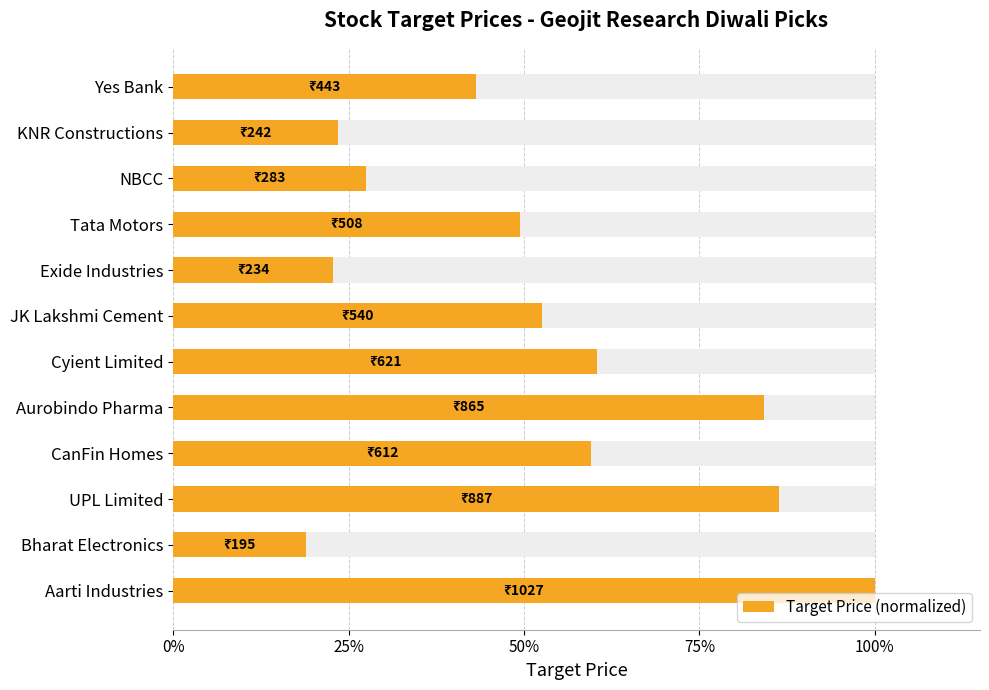

What position from the left is Exide Industries?

5